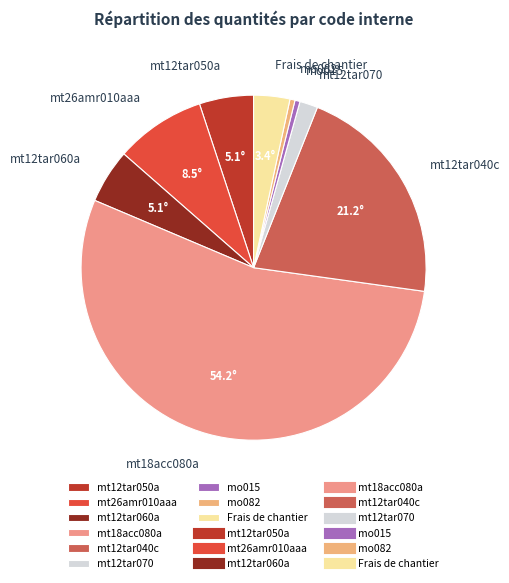

Which slice is the largest?

mt18acc080a